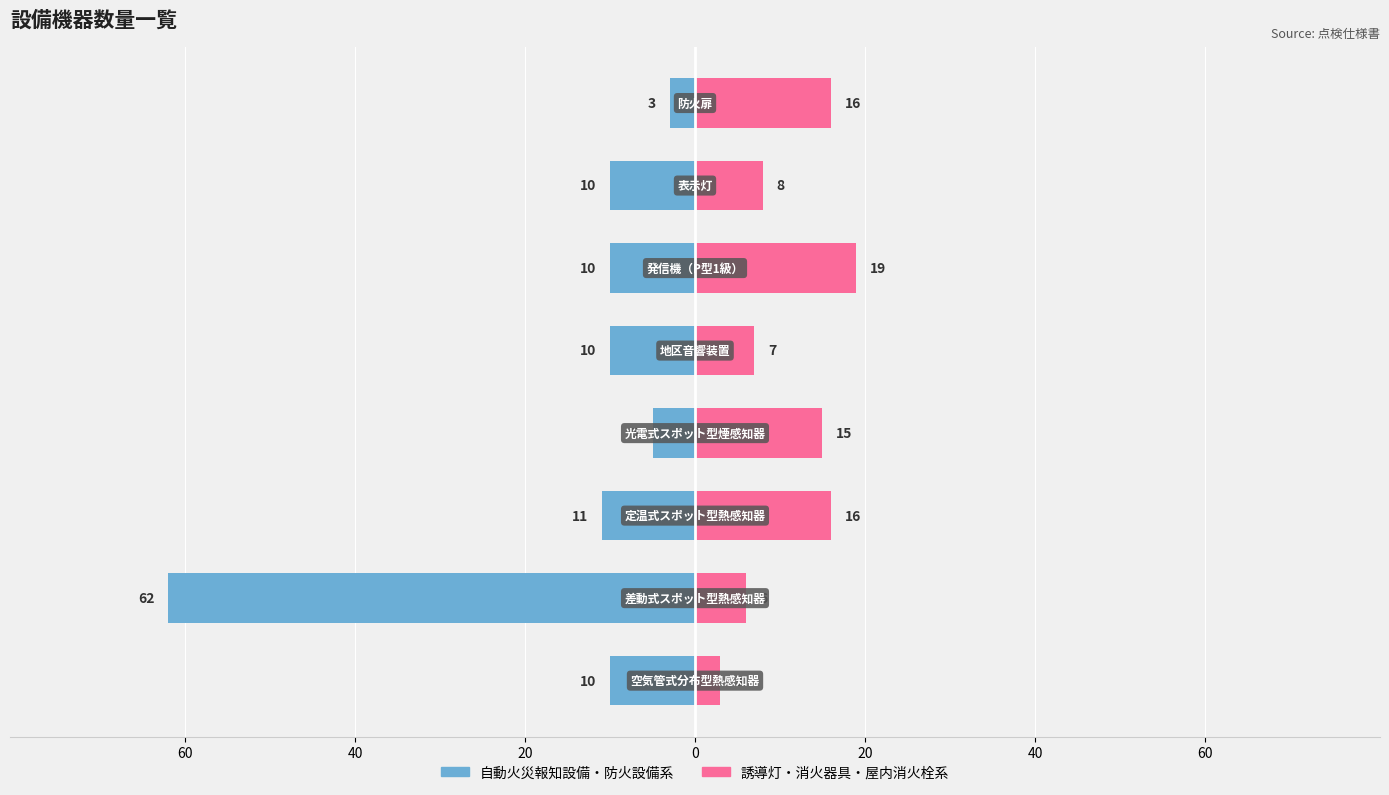

The 自動火災報知設備・防火設備系 series shows -8 at 0. True or false?

False